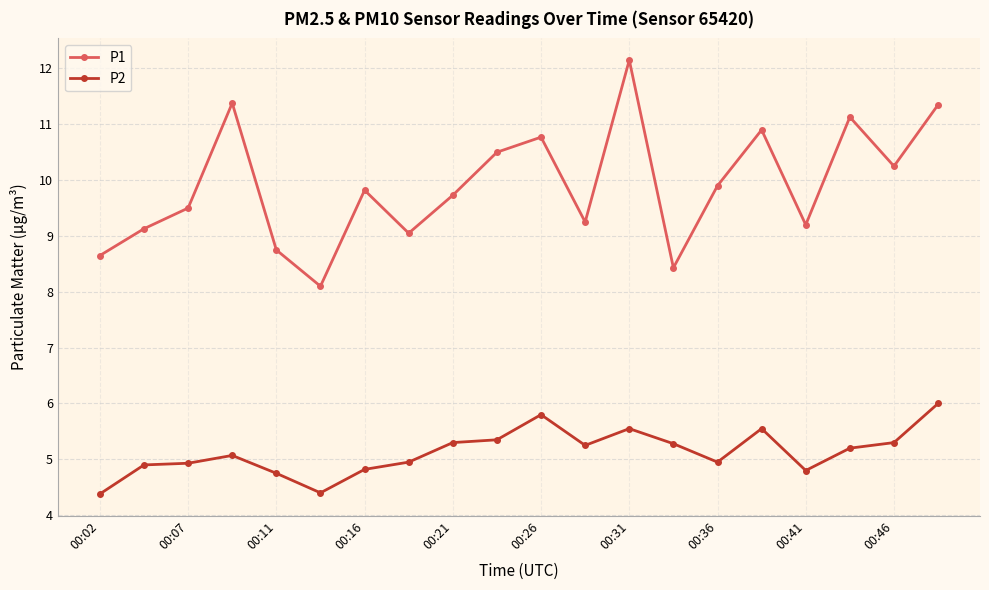

What is the sum of all P2 values?

102.5